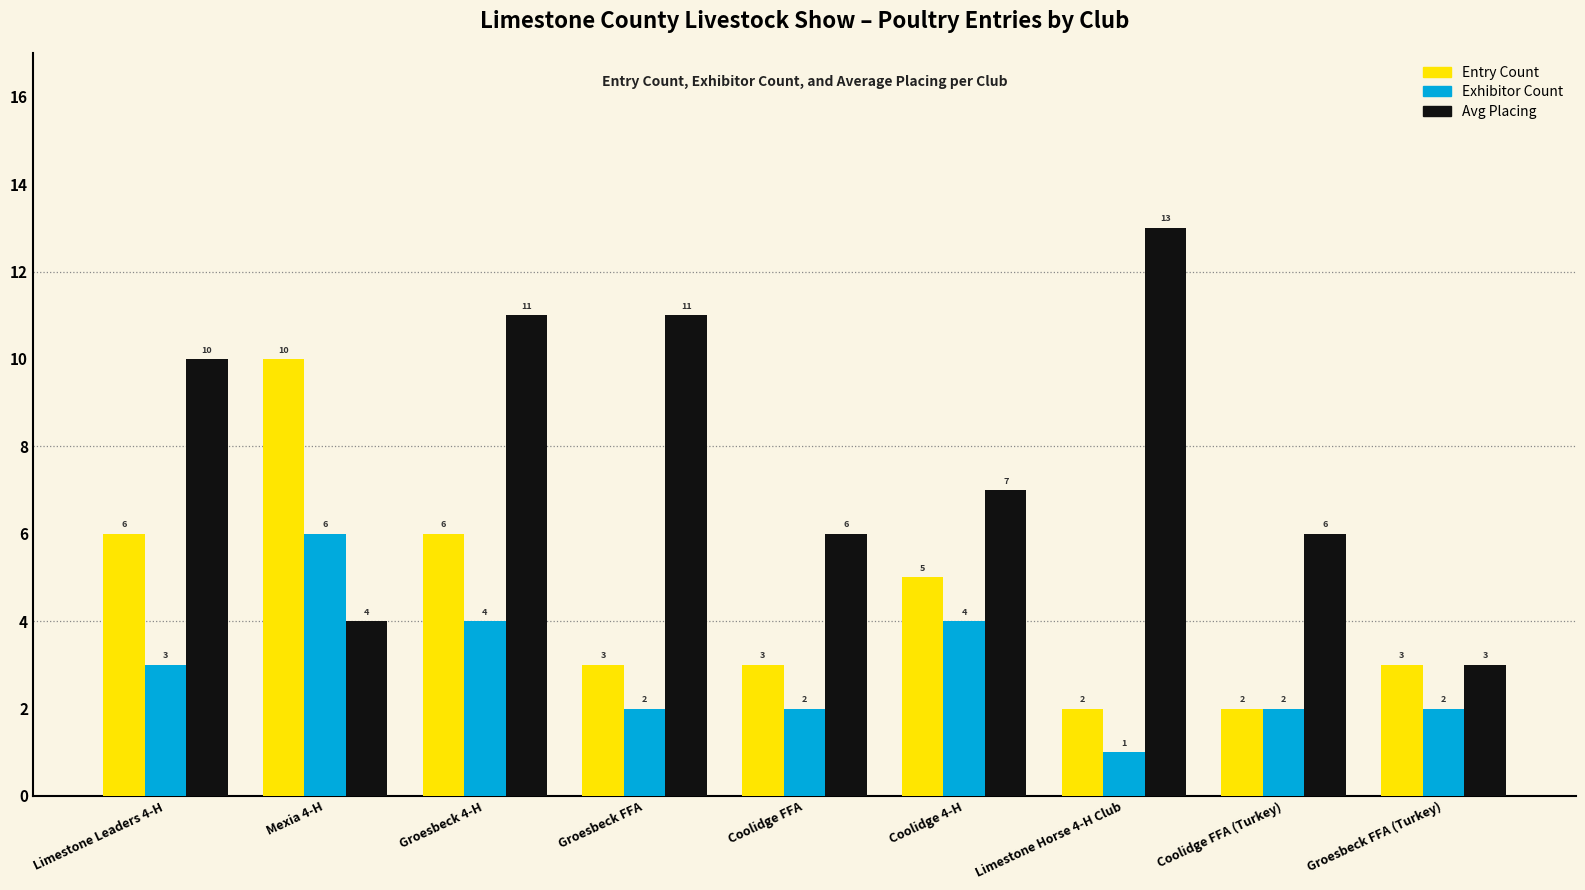

At how many categories does at least one series exceed 9?

5